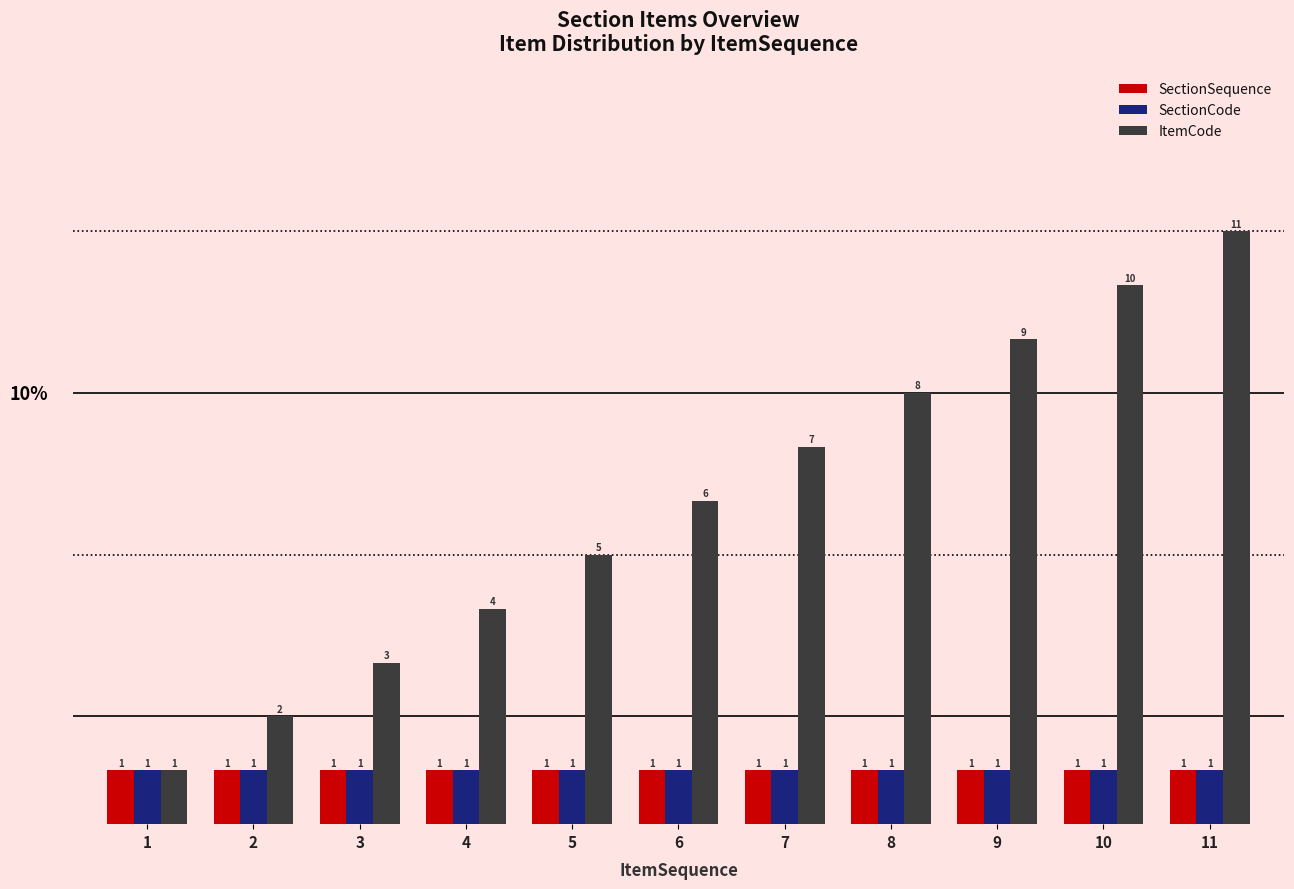

What is the smallest value displayed?

1